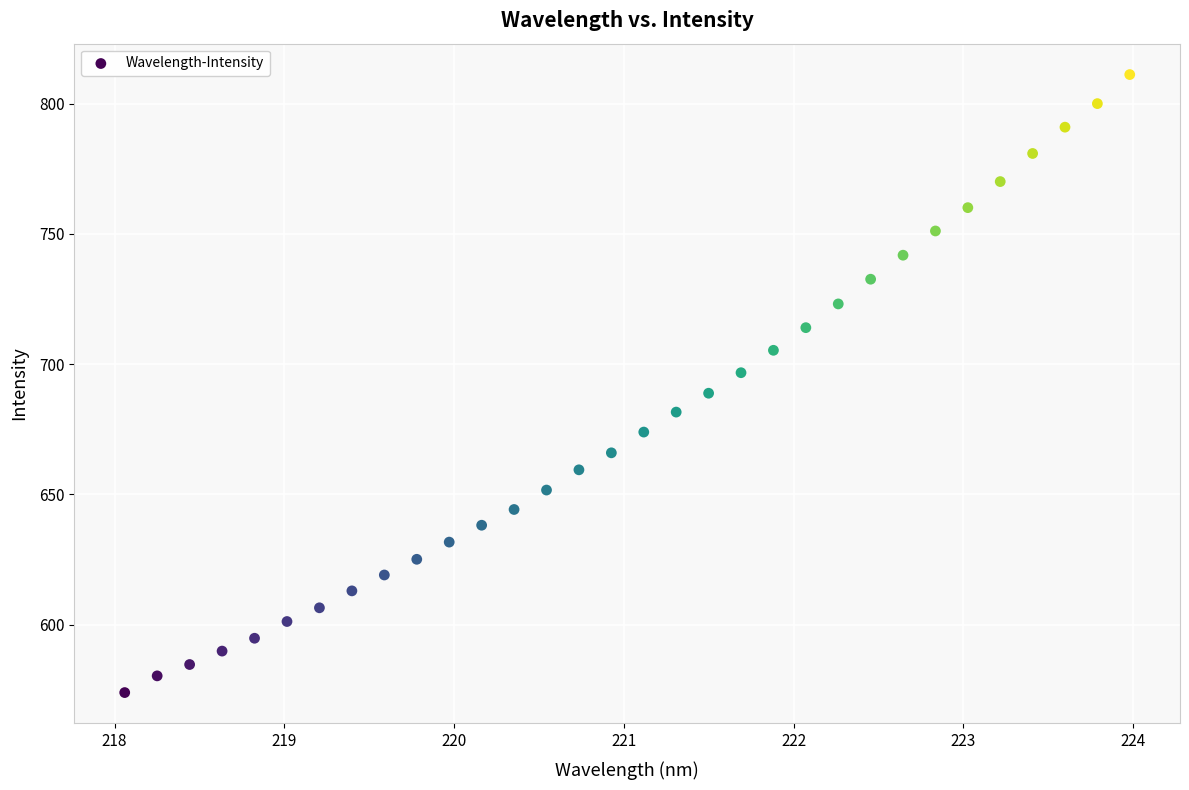

What is the range of Y values (max minus min)?

237.3